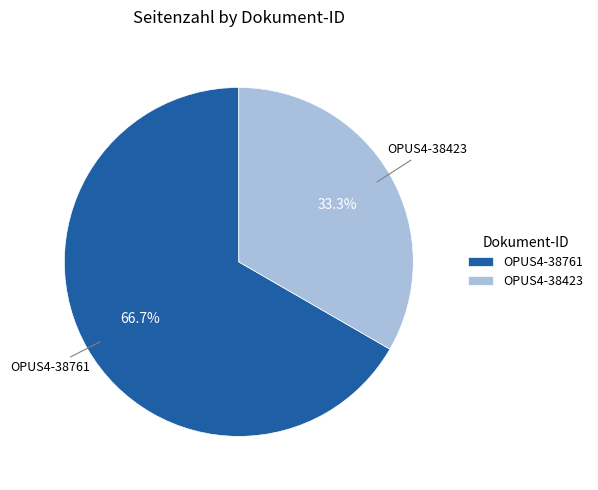

Count the number of slices in the pie.

2